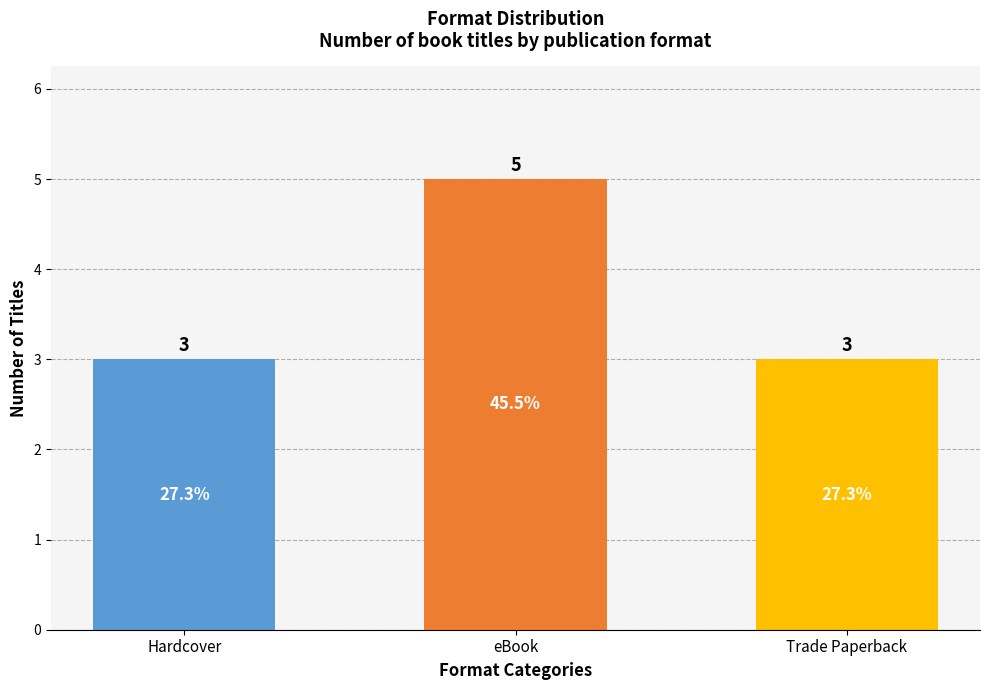

Rank the categories by value from highest to lowest.

eBook, Hardcover, Trade Paperback